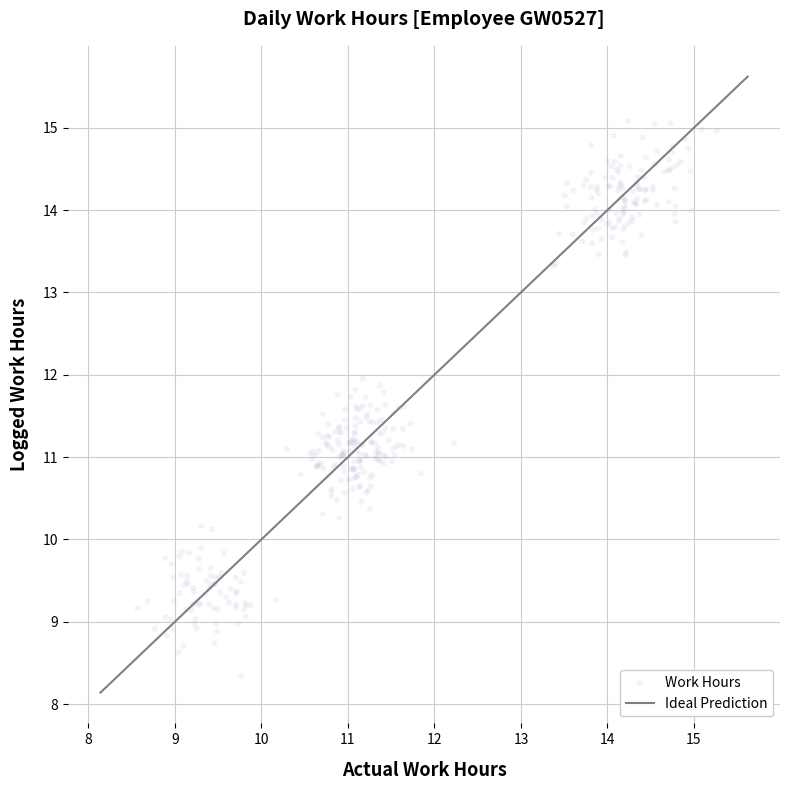

What is the range of Y values (max minus min)?

6.7